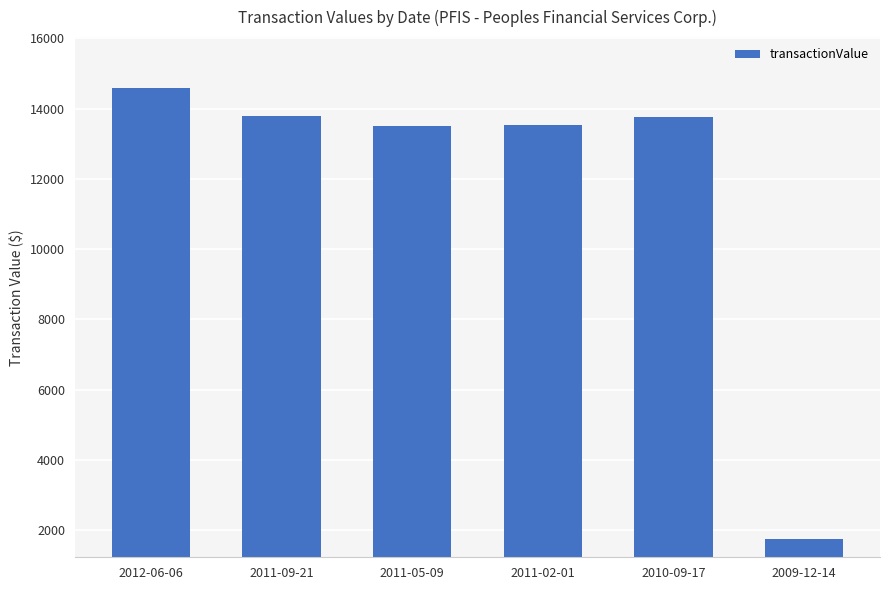

What value does the data have at 2009-12-14?

1755